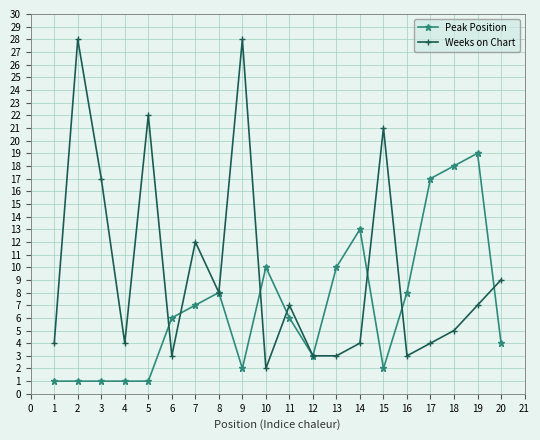

Rank the series by their average value, from lowest to highest.

Peak Position, Weeks on Chart